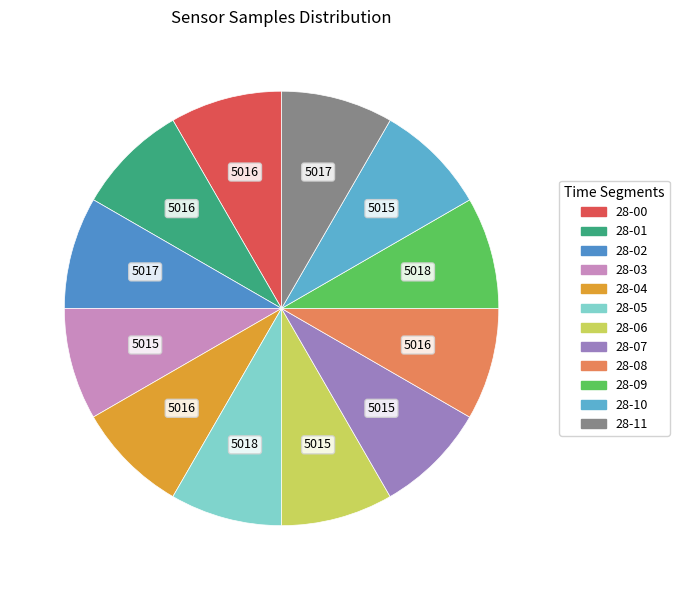

Is there a majority slice in this chart?

No